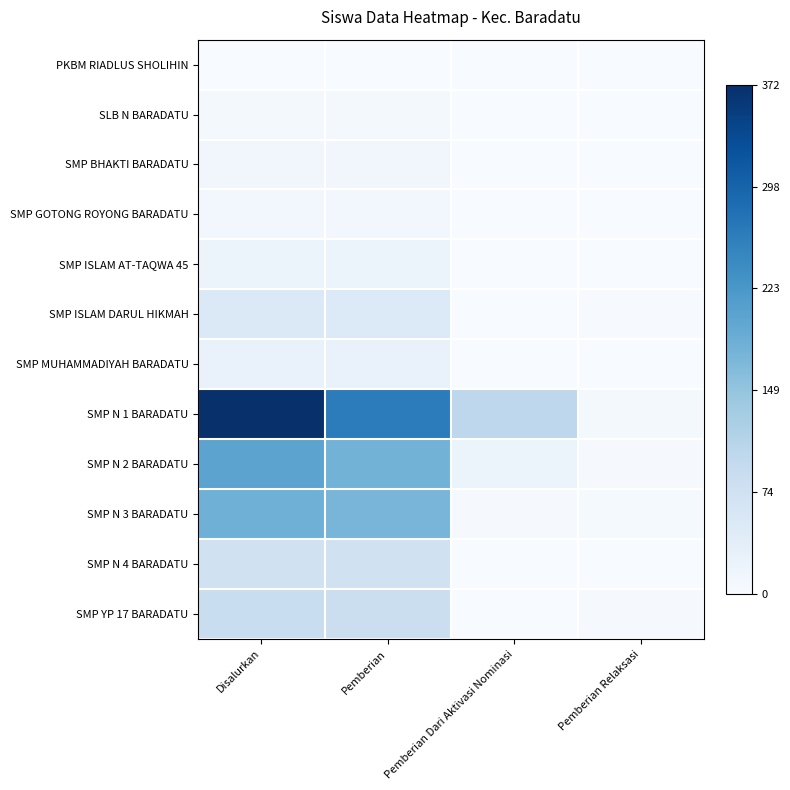

Reading left to right, what are all the values shown in this chart?

PKBM RIADLUS SHOLIHIN: Disalurkan=0.0	Pemberian=0.0	Pemberian Dari Aktivasi Nominasi=0.0	Pemberian Relaksasi=0.0
SLB N BARADATU: Disalurkan=0.0	Pemberian=0.0	Pemberian Dari Aktivasi Nominasi=0.0	Pemberian Relaksasi=0.0
SMP BHAKTI BARADATU: Disalurkan=0.0	Pemberian=0.0	Pemberian Dari Aktivasi Nominasi=0.0	Pemberian Relaksasi=0.0
SMP GOTONG ROYONG BARADATU: Disalurkan=0.0	Pemberian=0.0	Pemberian Dari Aktivasi Nominasi=0.0	Pemberian Relaksasi=0.0
SMP ISLAM AT-TAQWA 45: Disalurkan=0.1	Pemberian=0.1	Pemberian Dari Aktivasi Nominasi=0.0	Pemberian Relaksasi=0.0
SMP ISLAM DARUL HIKMAH: Disalurkan=0.1	Pemberian=0.1	Pemberian Dari Aktivasi Nominasi=0.0	Pemberian Relaksasi=0.0
SMP MUHAMMADIYAH BARADATU: Disalurkan=0.1	Pemberian=0.1	Pemberian Dari Aktivasi Nominasi=0.0	Pemberian Relaksasi=0.0
SMP N 1 BARADATU: Disalurkan=1.0	Pemberian=0.7	Pemberian Dari Aktivasi Nominasi=0.3	Pemberian Relaksasi=0.0
SMP N 2 BARADATU: Disalurkan=0.5	Pemberian=0.5	Pemberian Dari Aktivasi Nominasi=0.1	Pemberian Relaksasi=0.0
SMP N 3 BARADATU: Disalurkan=0.5	Pemberian=0.5	Pemberian Dari Aktivasi Nominasi=0.0	Pemberian Relaksasi=0.0
SMP N 4 BARADATU: Disalurkan=0.2	Pemberian=0.2	Pemberian Dari Aktivasi Nominasi=0.0	Pemberian Relaksasi=0.0
SMP YP 17 BARADATU: Disalurkan=0.2	Pemberian=0.2	Pemberian Dari Aktivasi Nominasi=0.0	Pemberian Relaksasi=0.0